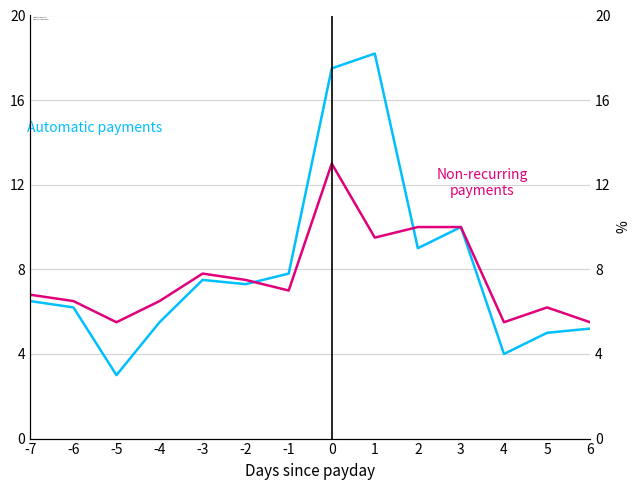

What is the highest value of the Non-recurring payments series?

13.0